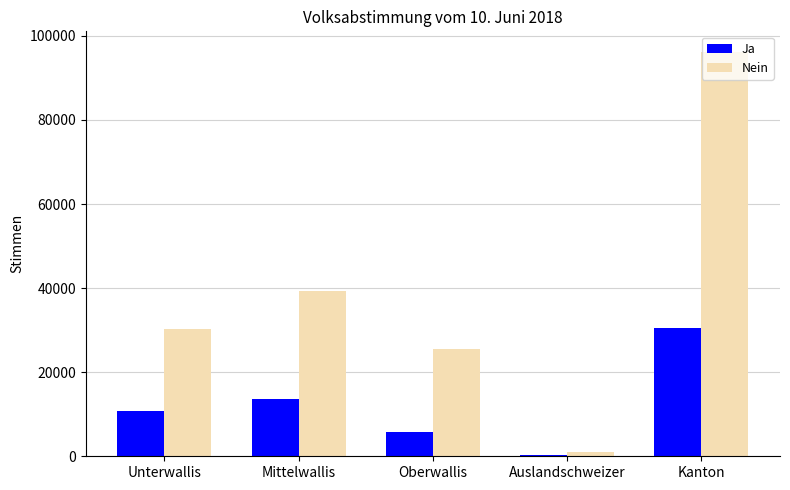

Read the Nein value at Mittelwallis.

39327